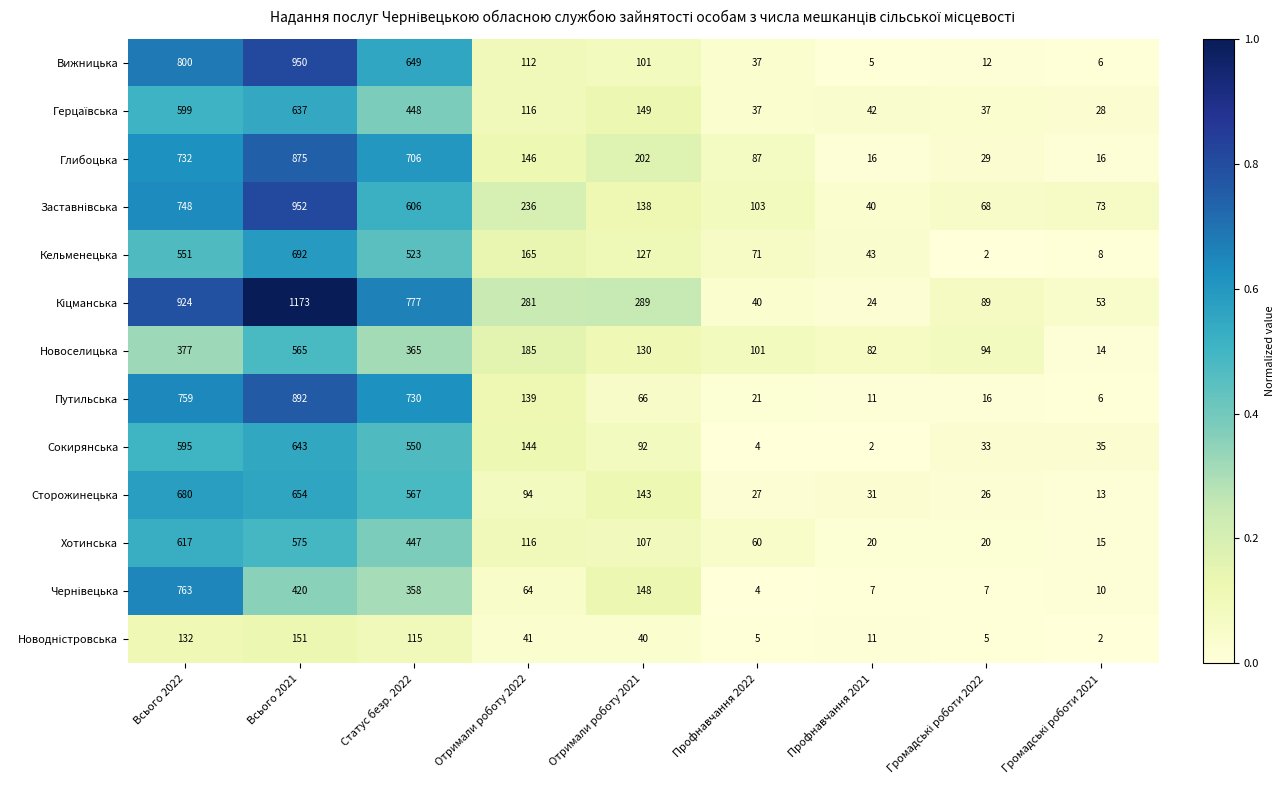

At which category is the sum across all series the highest?

Всього 2021